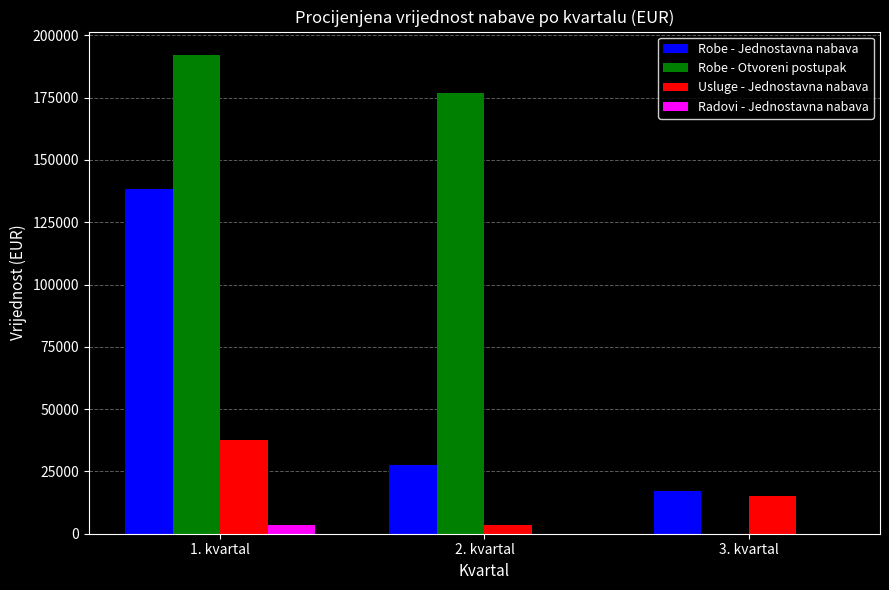

The value of Robe - Otvoreni postupak at 2. kvartal is 309540. True or false?

False